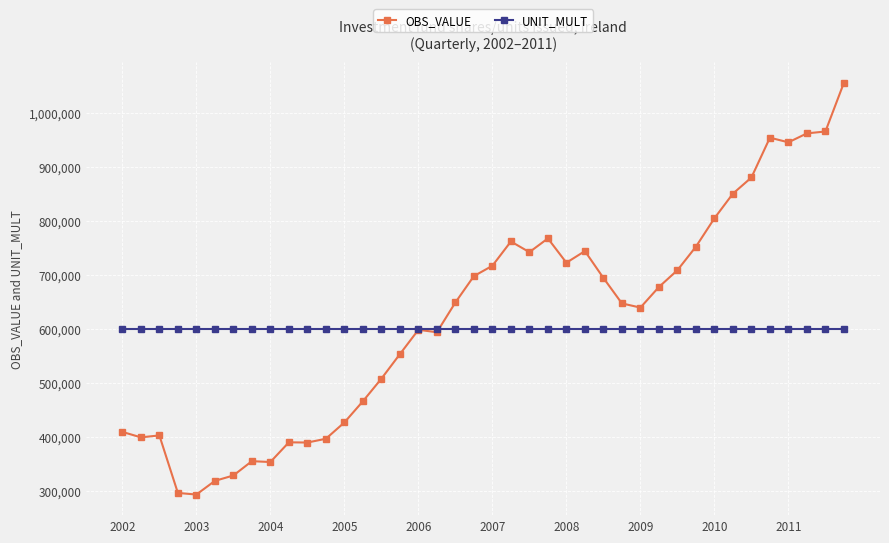

True or false: OBS_VALUE has more than 2 points higher than both neighbors.

True